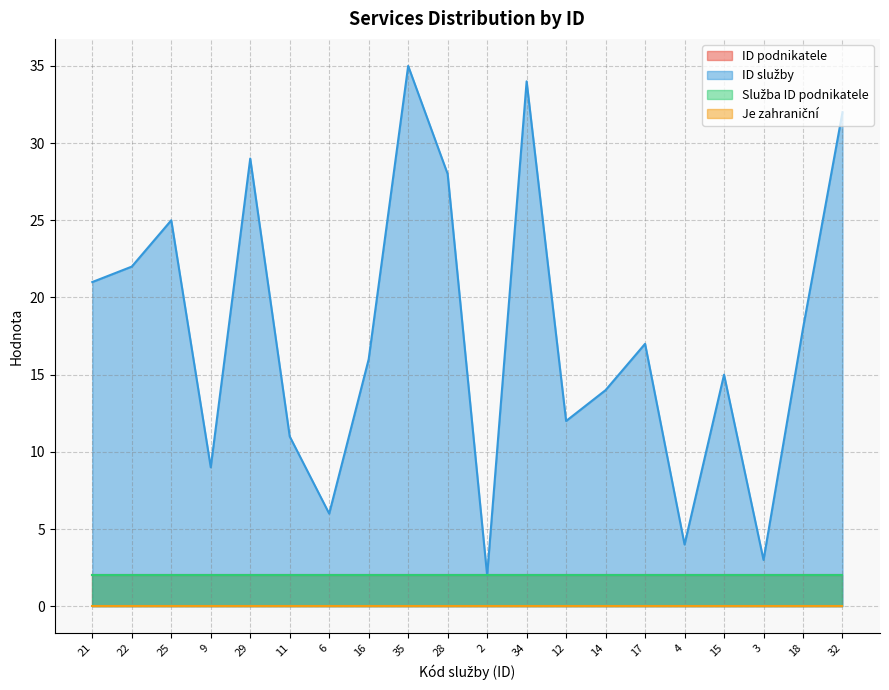

The value of Je zahraniční at 32 is 0. True or false?

True